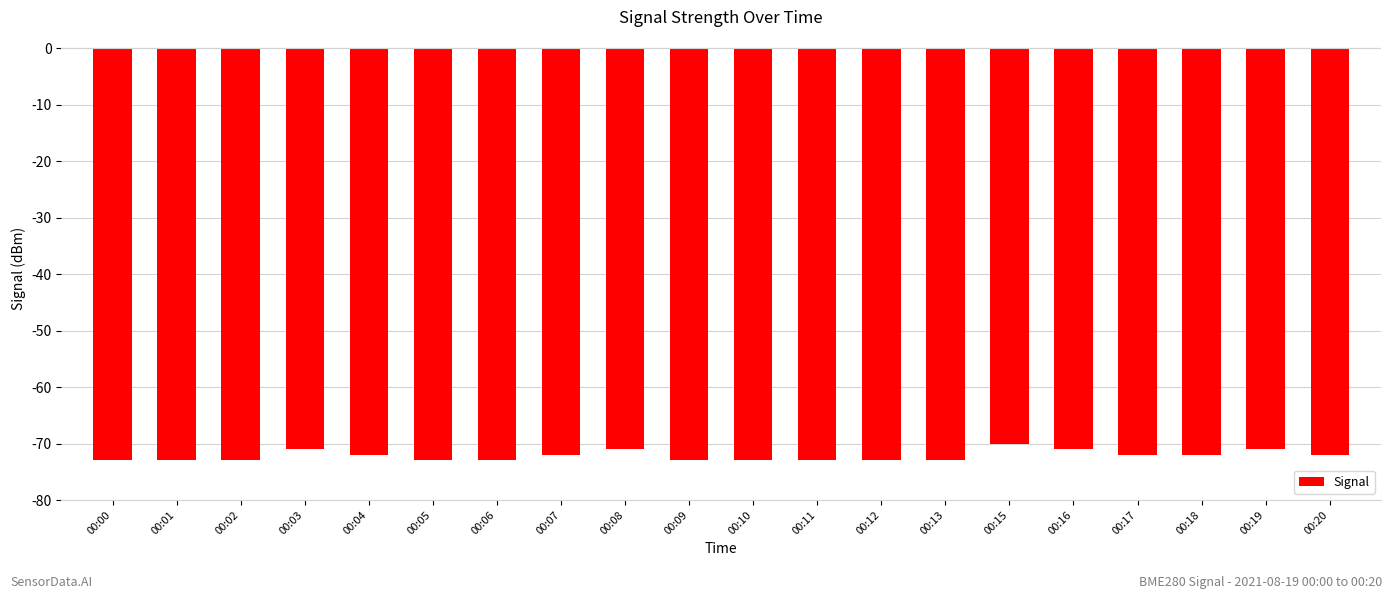

What is the greatest value displayed?

-70